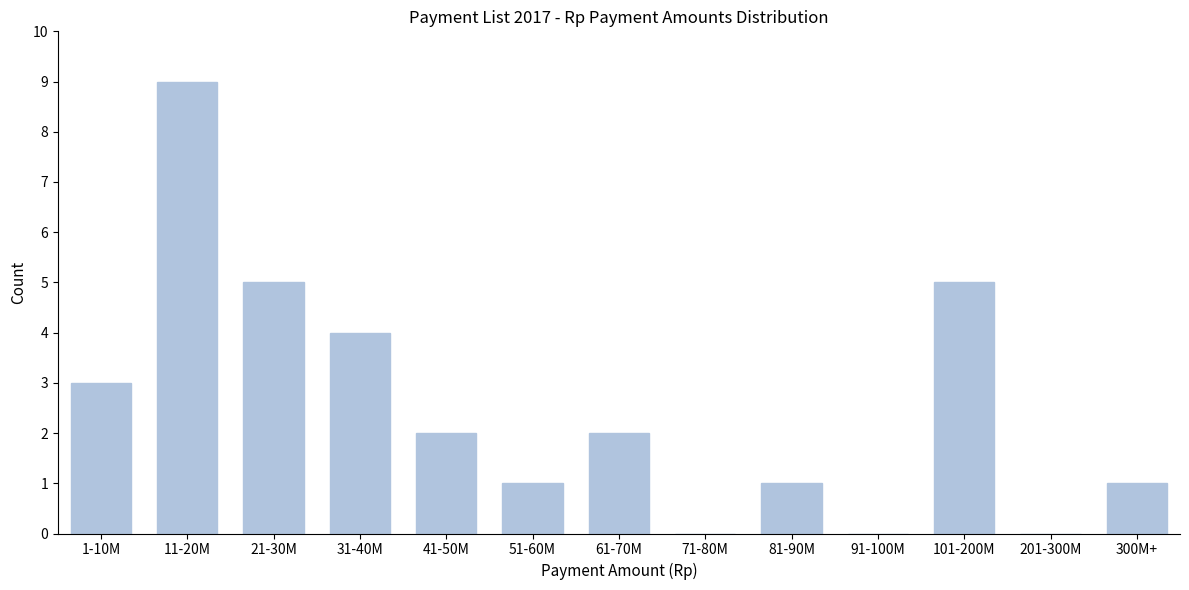

Reading right to left, extract all data points from this chart.

300M+=1	201-300M=0	101-200M=5	91-100M=0	81-90M=1	71-80M=0	61-70M=2	51-60M=1	41-50M=2	31-40M=4	21-30M=5	11-20M=9	1-10M=3